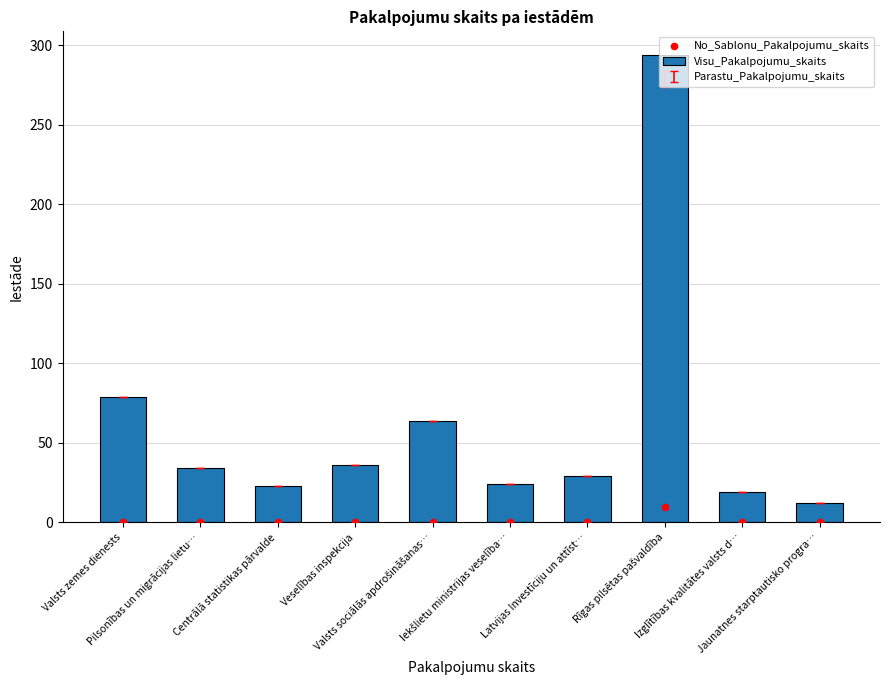

Which series has the largest total across all categories?

Visu_Pakalpojumu_skaits